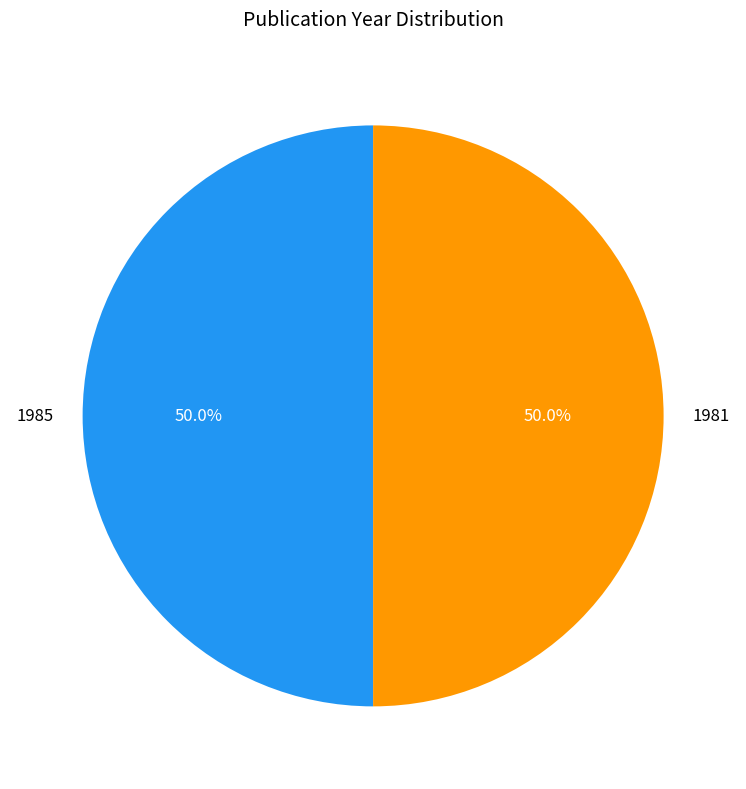

Does any single category account for the majority?

Yes